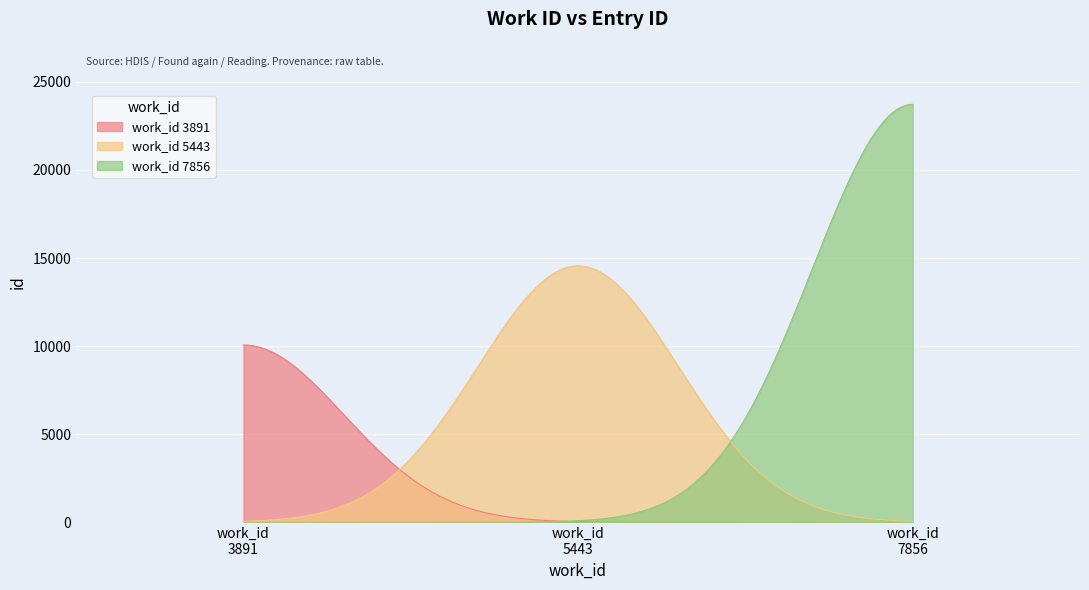

What is the value of the 1st point from the left?

10067